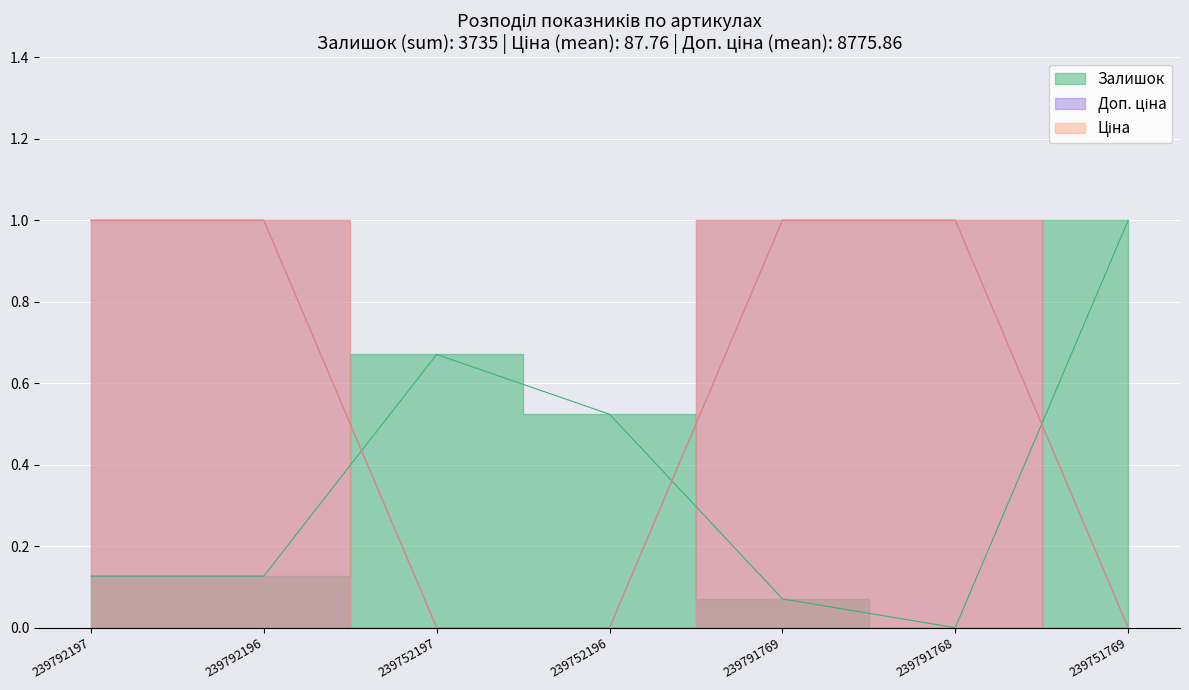

What are all the series names shown in the legend?

Залишок, Ціна, Доп. ціна